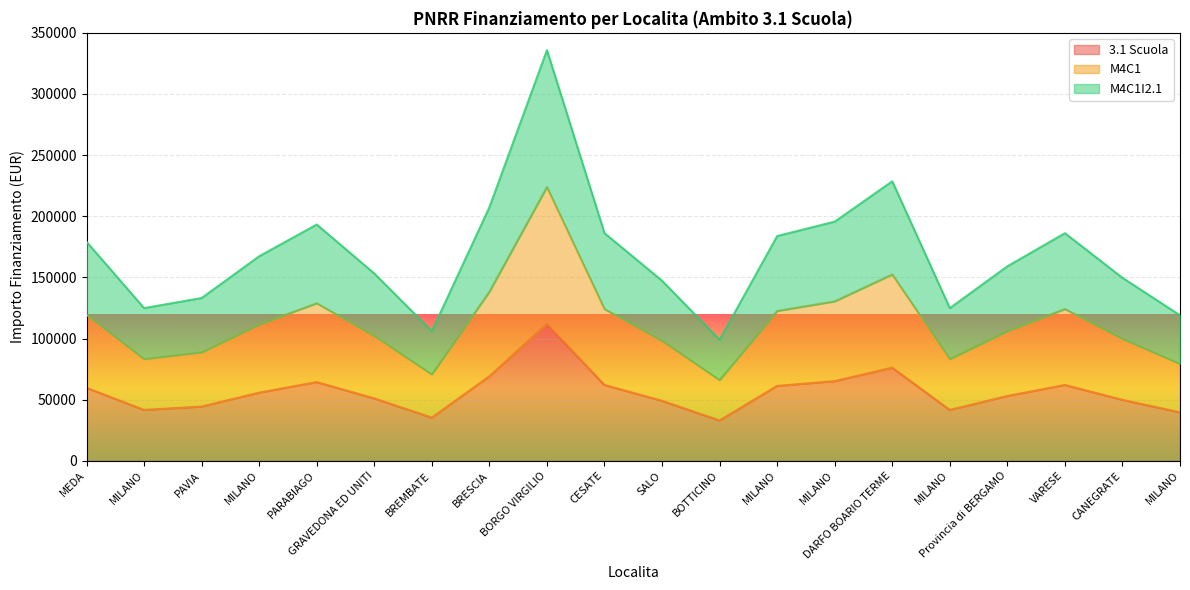

Does the chart display data point markers on the line(s)?

No